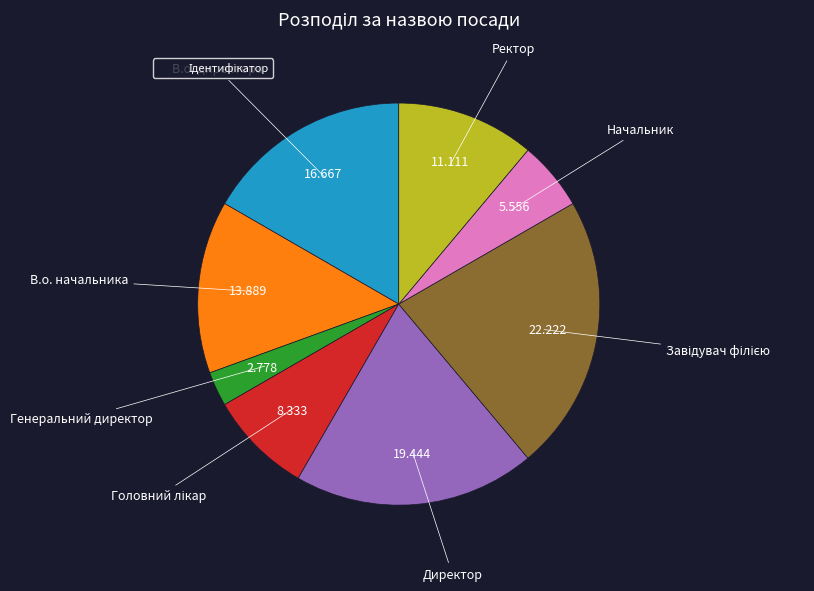

Is there a majority slice in this chart?

No